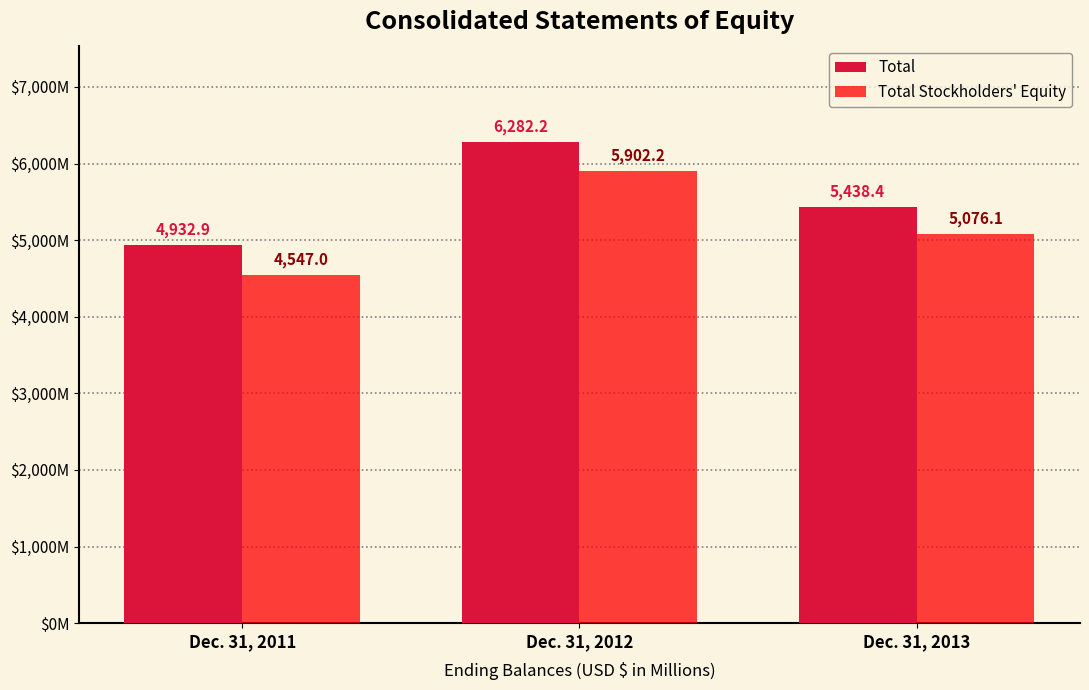

Reading right to left, what are all the values shown in this chart?

Total: Dec. 31, 2013=5438.4	Dec. 31, 2012=6282.2	Dec. 31, 2011=4932.9
Total Stockholders' Equity: Dec. 31, 2013=5076.1	Dec. 31, 2012=5902.2	Dec. 31, 2011=4547.0